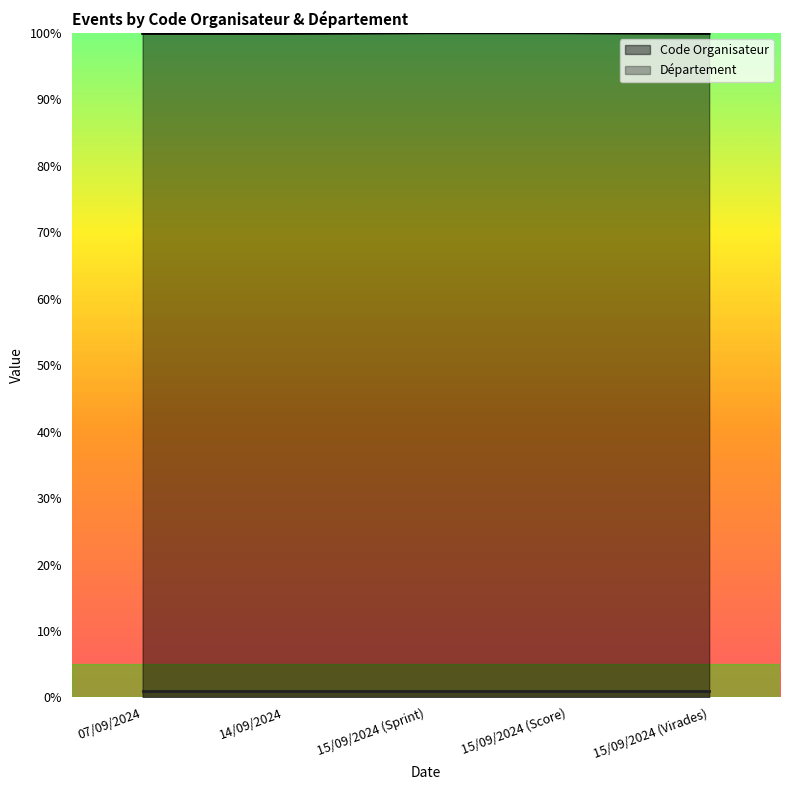

What is the label of the 3rd point from the left?

15/09/2024 (Sprint)